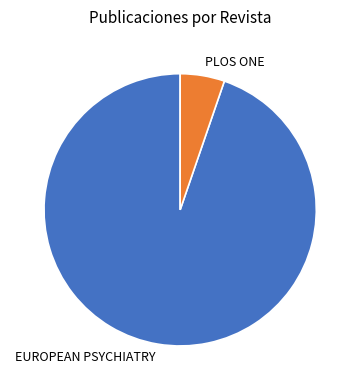

Is the sum of EUROPEAN PSYCHIATRY and PLOS ONE greater than half?

Yes